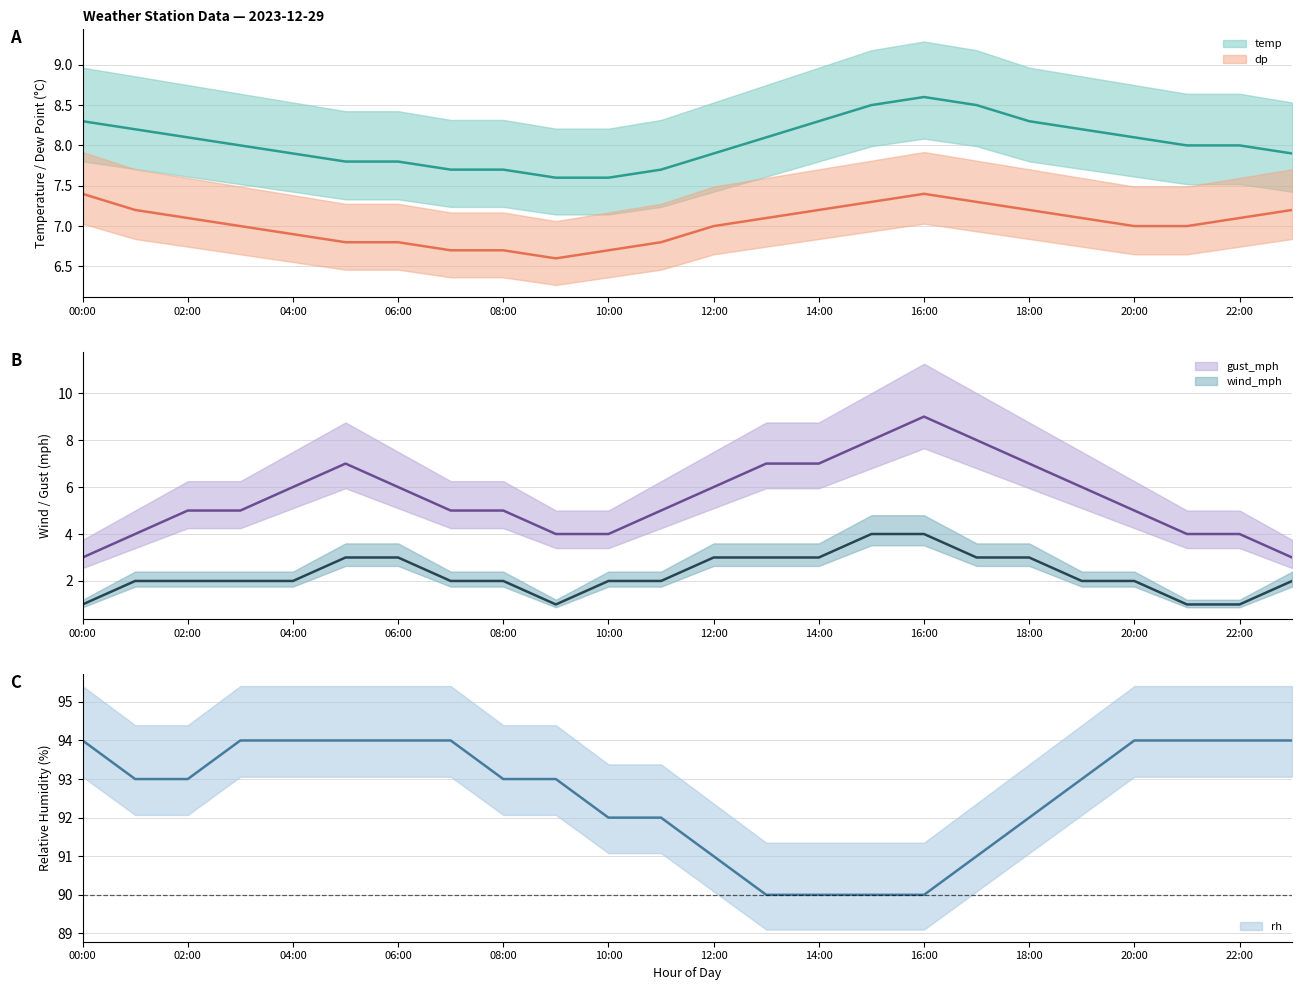

What are all the series names shown in the legend?

temp, dp, gust_mph, wind_mph, rh